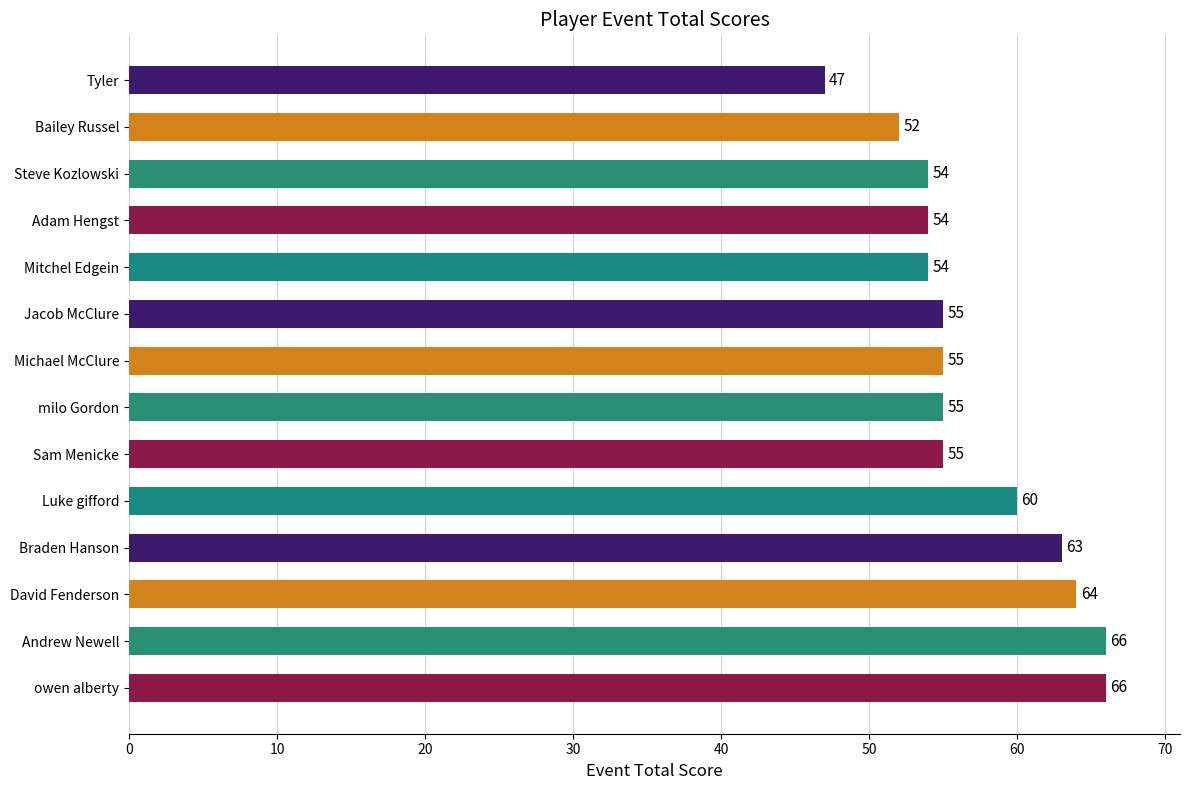

What is the change in value from Tyler to Sam Menicke?

+8